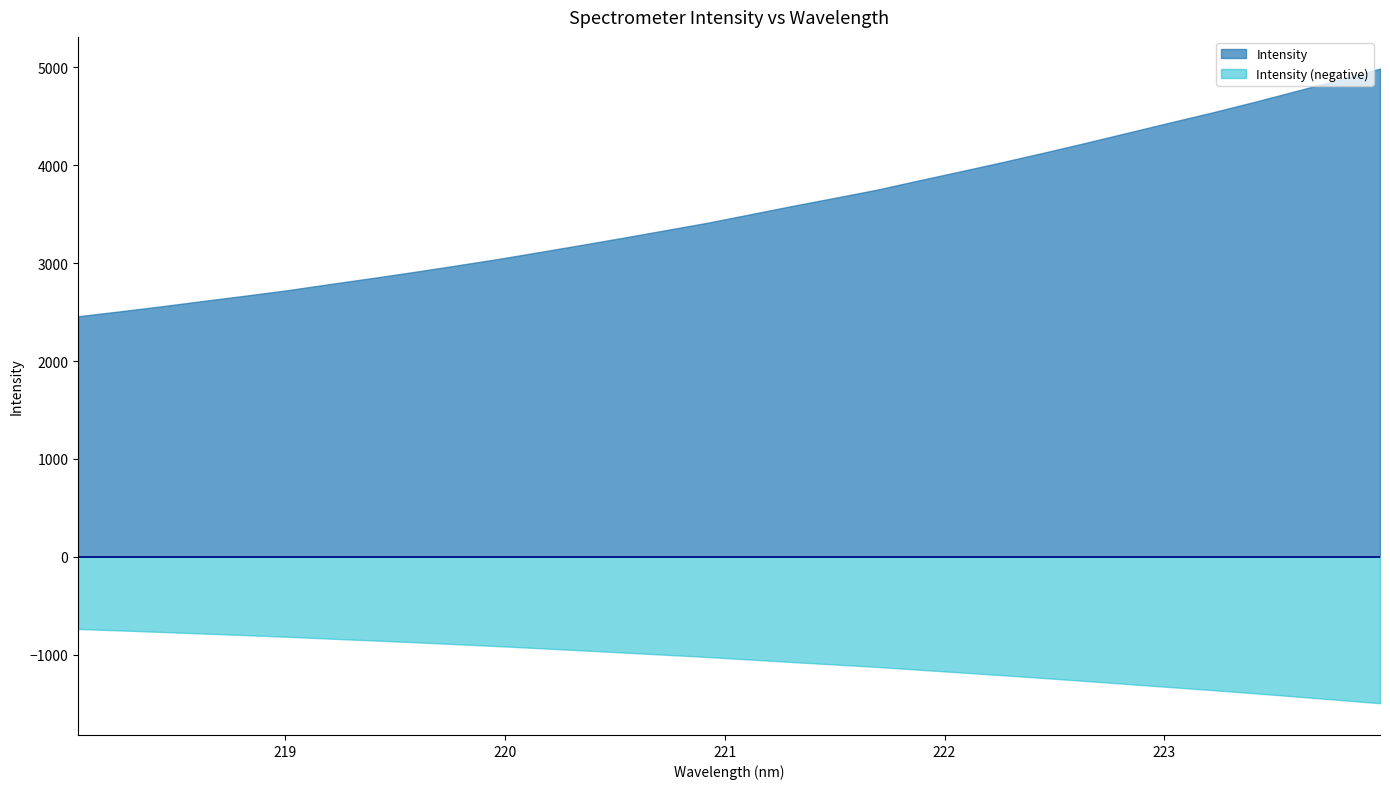

What is the ratio of the value at 223.9802 to the value at 221.8812?

1.3